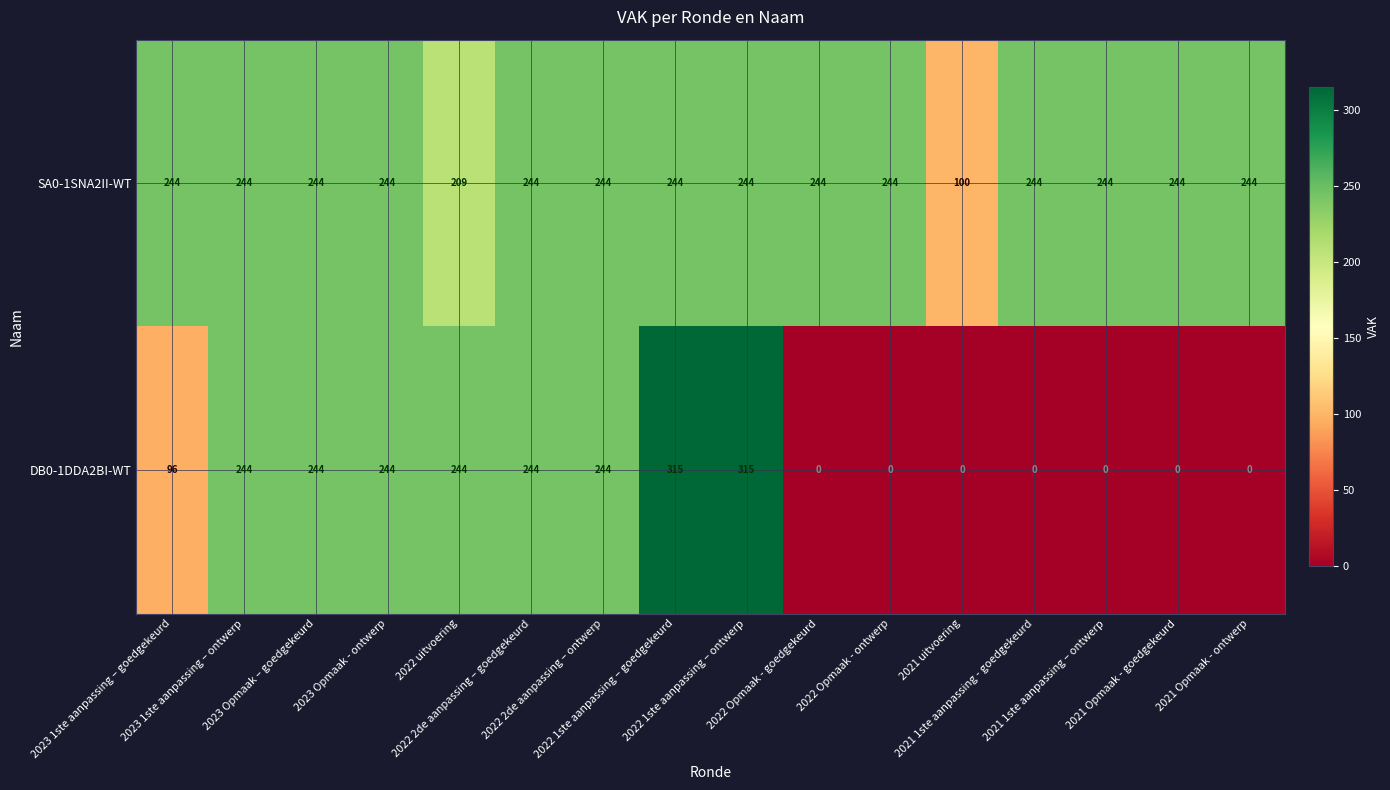

Which series has the largest total across all categories?

SA0-1SNA2II-WT